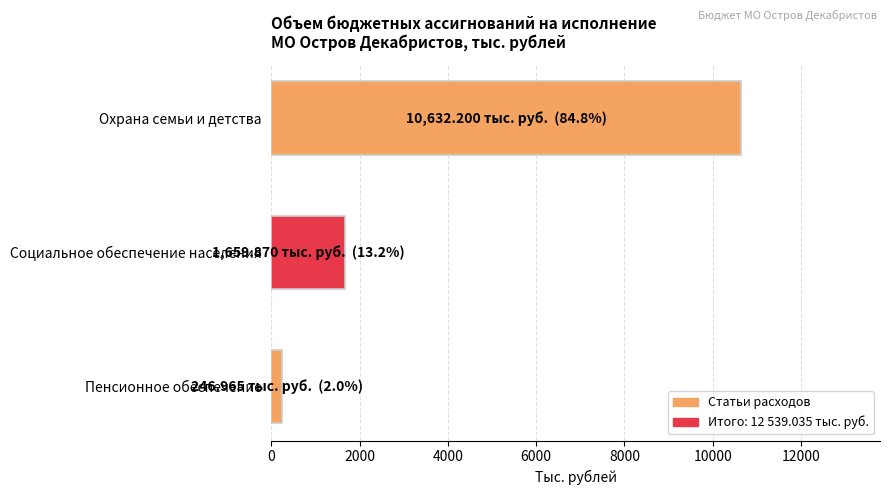

Between Социальное обеспечение населения and Охрана семьи и детства, which is larger?

Охрана семьи и детства